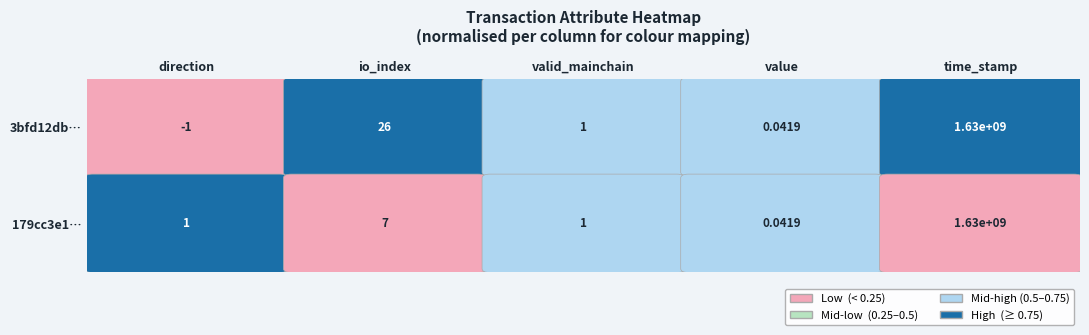

How many data points in 179cc3e15a9d8c4270ce4b456c435cfa68f991a are less than 1?

1